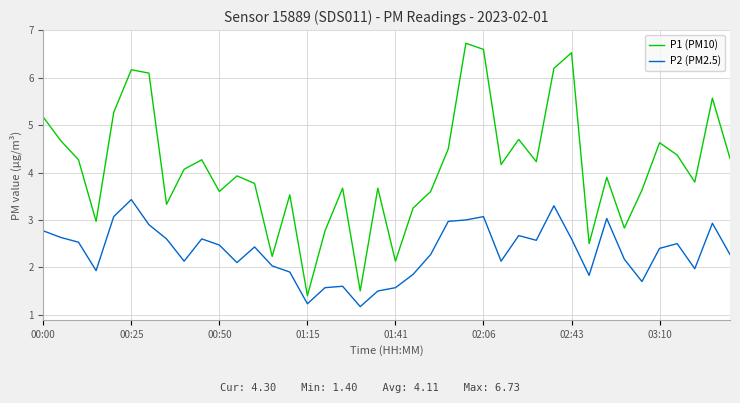

Which series has the largest range (max minus min)?

P1 (PM10)